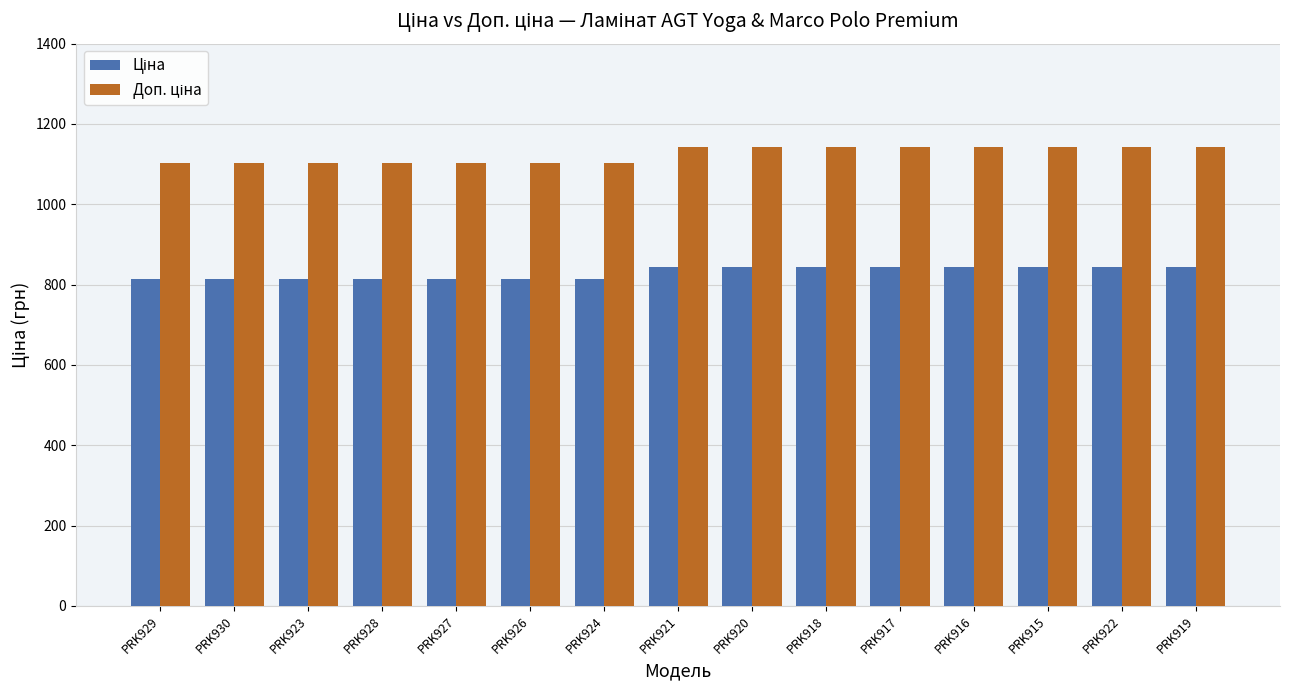

What is the total value across all series at PRK926?

1914.8